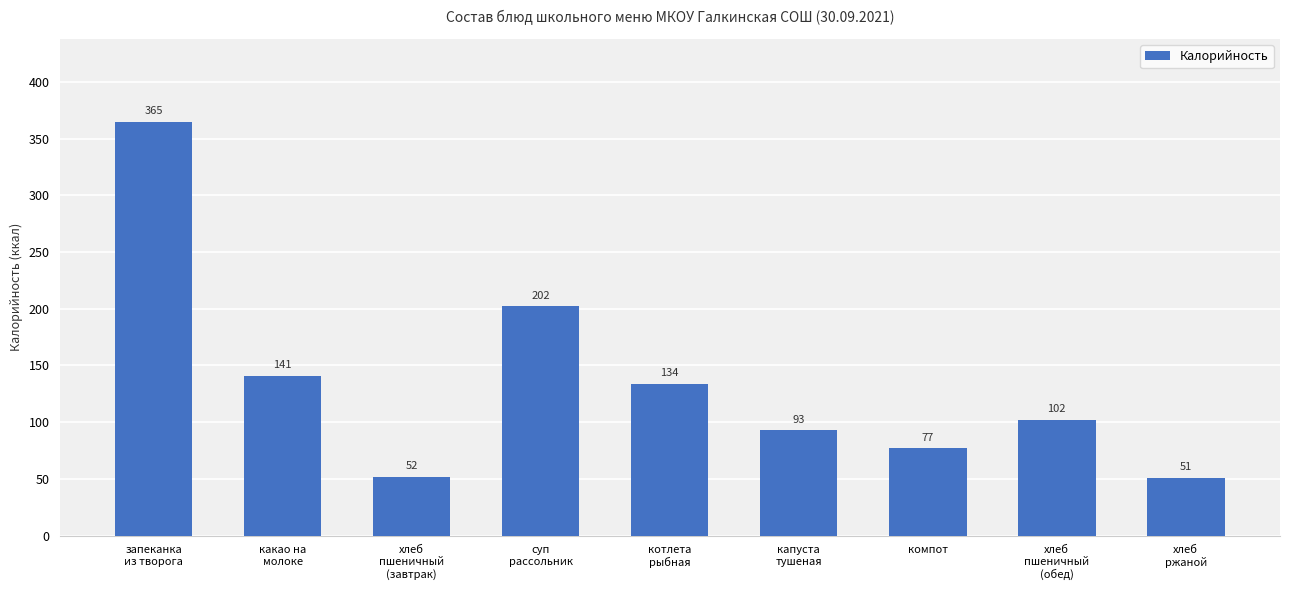

Which has a higher value, суп
рассольник or запеканка
из творога?

запеканка
из творога